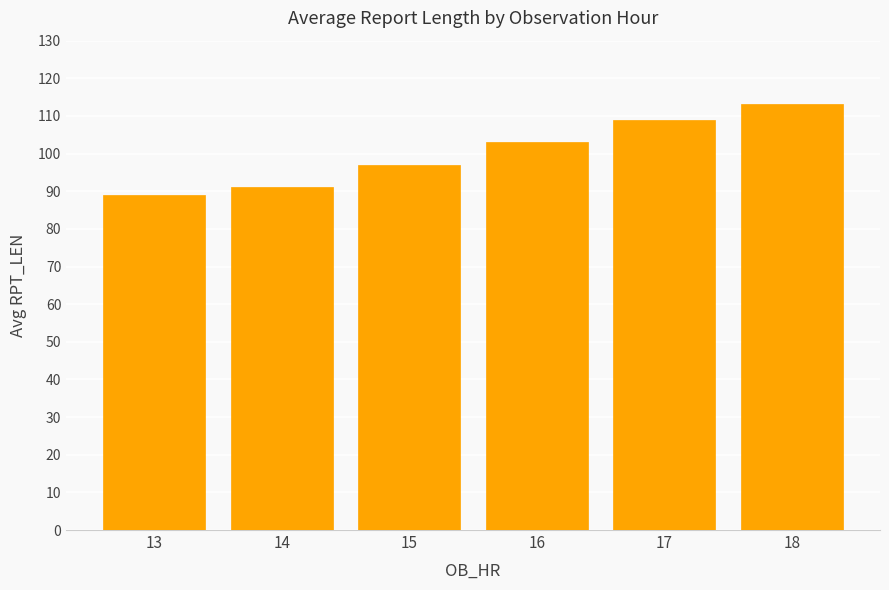

What is the sum of the values at 17 and 14?

200.0